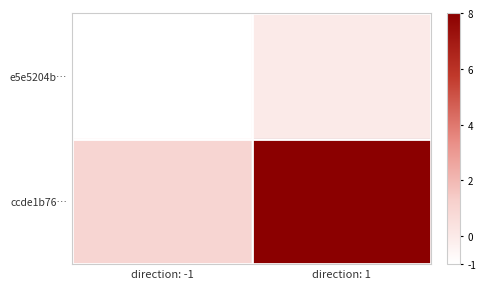

List the series in order of their peak value, lowest first.

e5e5204b…, ccde1b76…